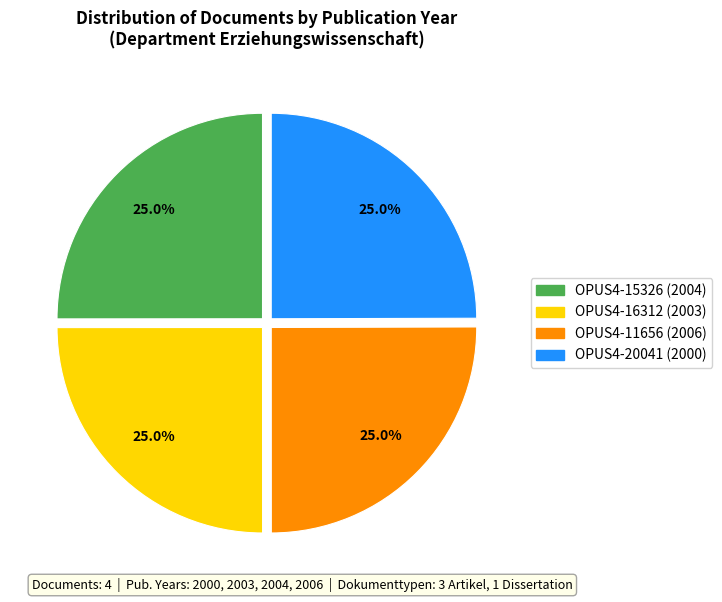

How many segments does this pie chart have?

4